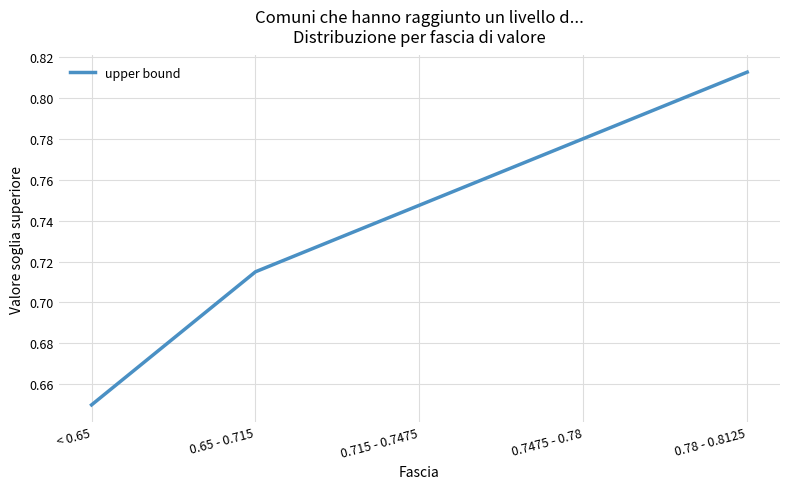

Rank the categories by value from lowest to highest.

< 0.65, 0.65 - 0.715, 0.715 - 0.7475, 0.7475 - 0.78, 0.78 - 0.8125